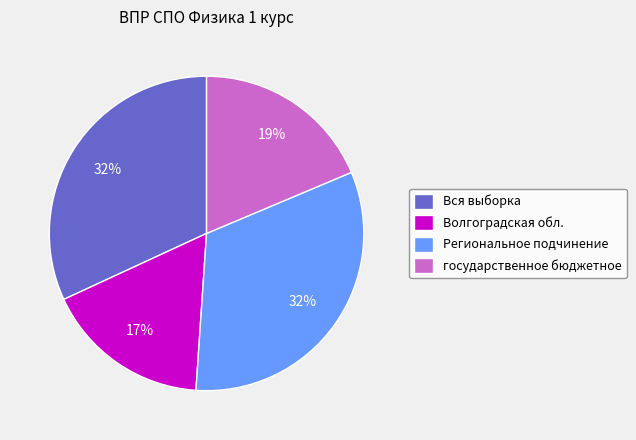

Combined, do Вся выборка and Волгоградская обл. account for over 50%?

No